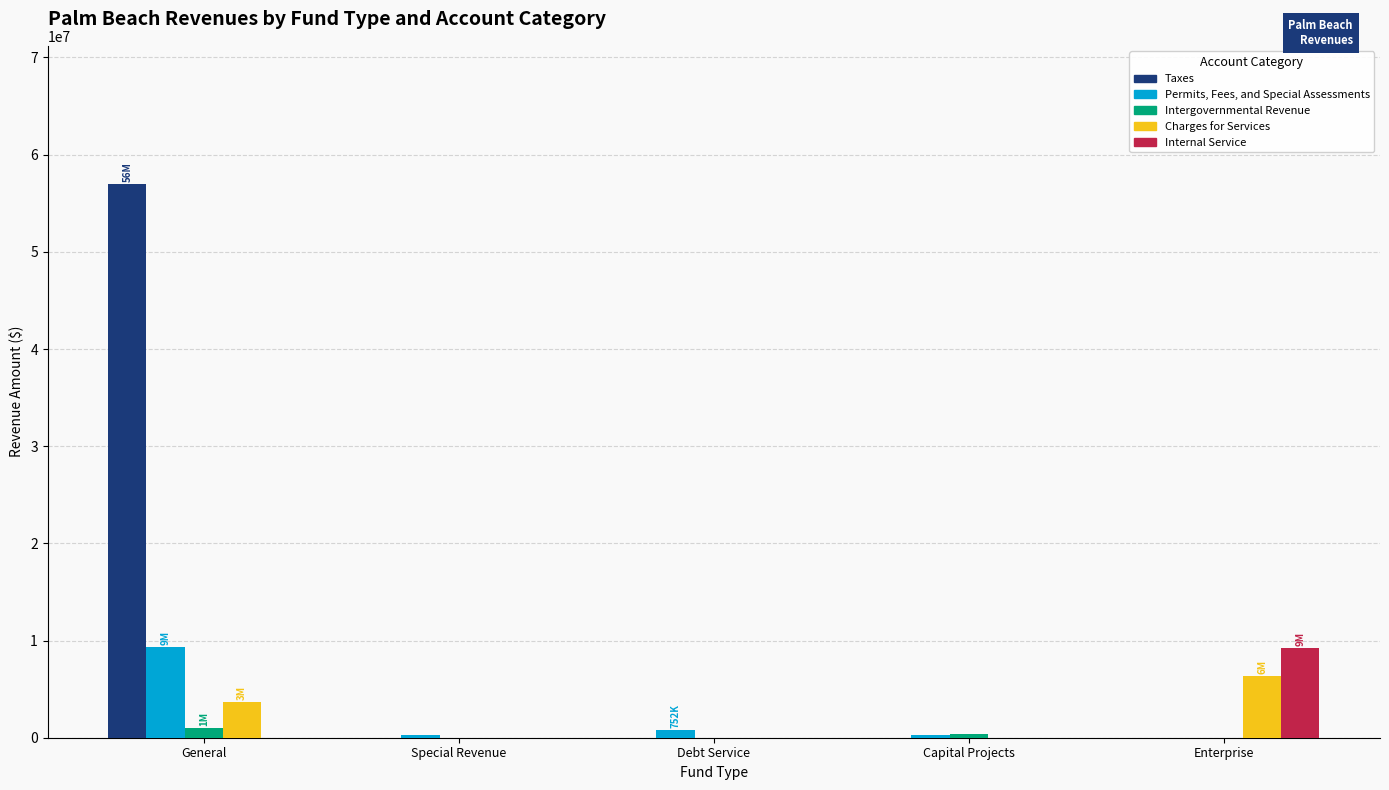

Is it true that Permits, Fees, and Special Assessments equals 752483 at Debt Service?

True